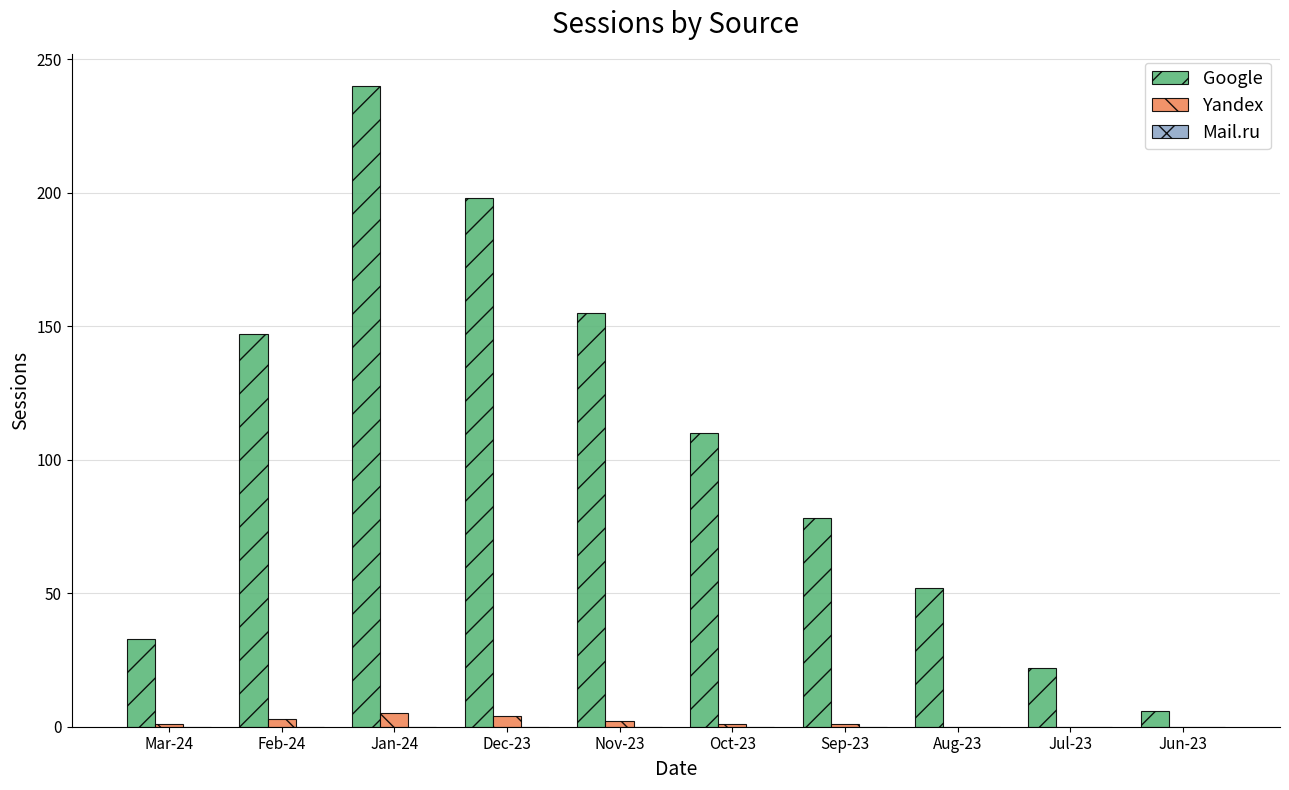

Is it true that Google equals 37 at Nov-23?

False